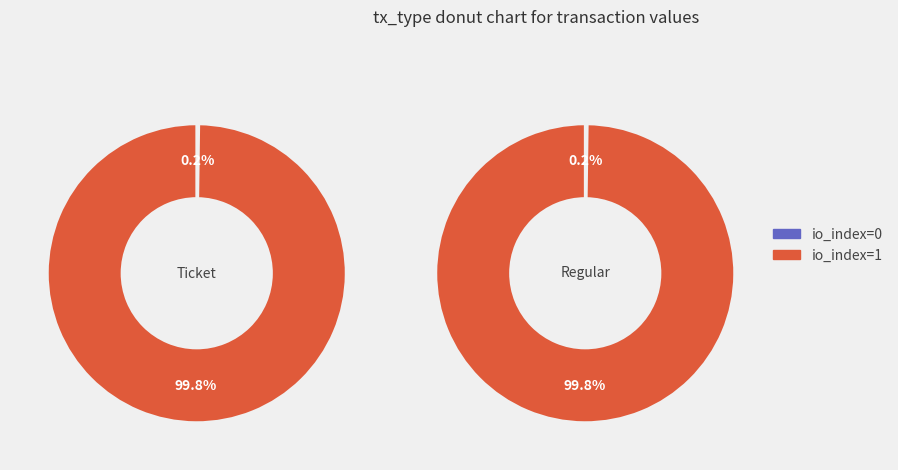

Which slice is the largest?

io_index=1